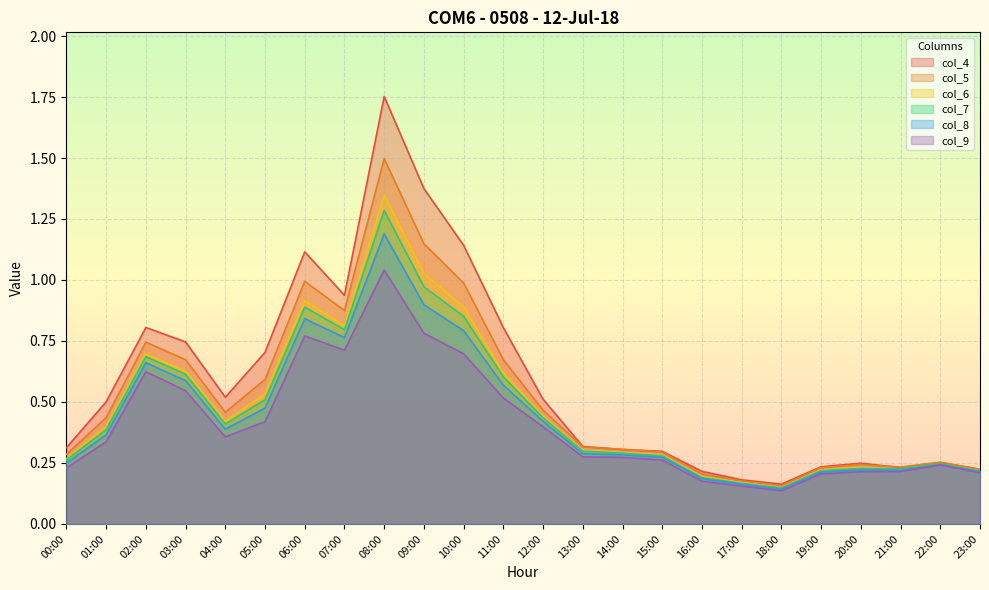

The col_8 series shows 1.2 at 09:00. True or false?

False